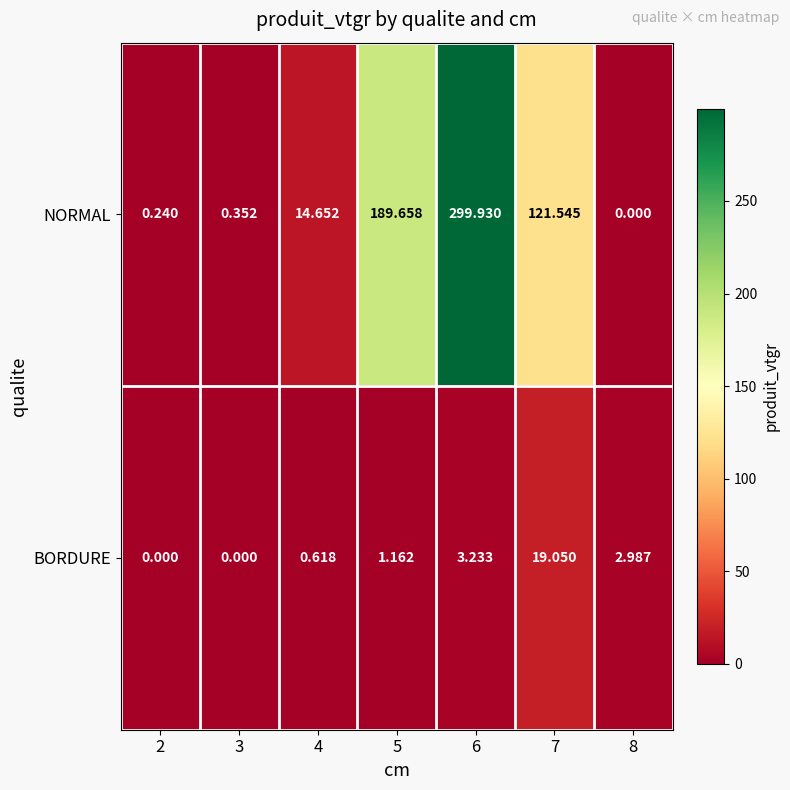

How many values in the NORMAL series exceed 14?

4